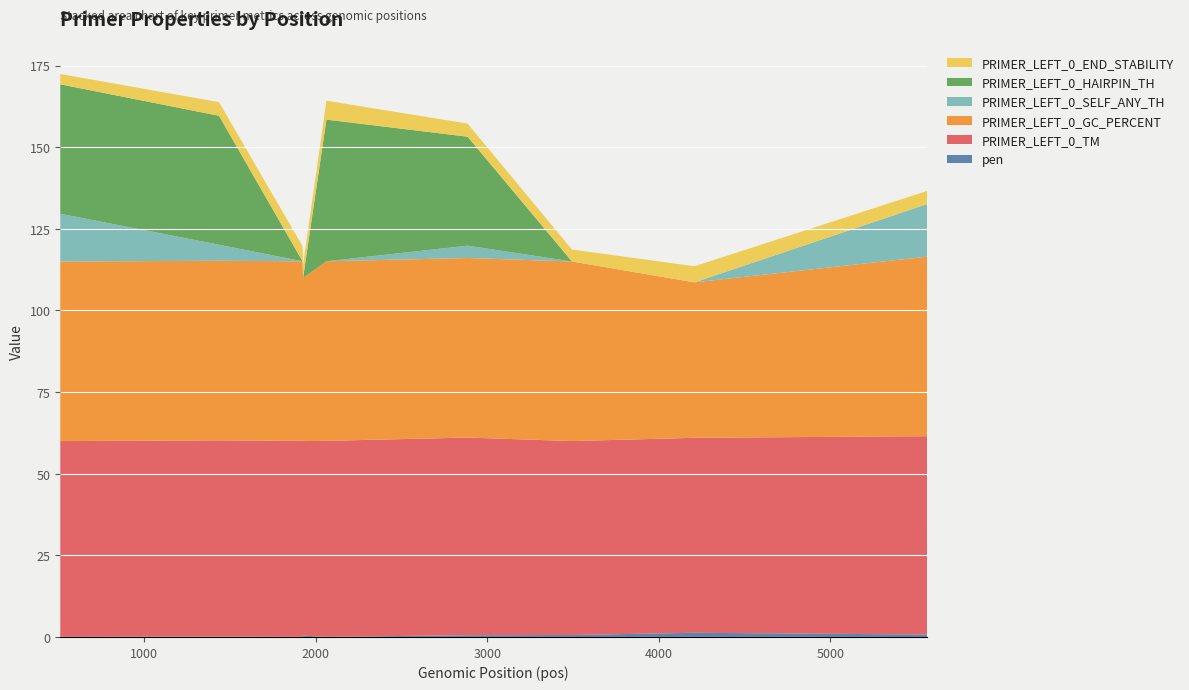

Reading right to left, transcribe all the data shown in this chart.

pen: 0.7	1.3	0.6	0.5	0.0	0.4	0.0	0.1	0.0
PRIMER_LEFT_0_TM: 60.7	59.7	59.4	60.5	60.0	59.6	60.0	60.1	60.0
PRIMER_LEFT_0_GC_PERCENT: 55.0	47.6	55.0	55.0	55.0	50.0	55.0	55.0	55.0
PRIMER_LEFT_0_SELF_ANY_TH: 16.1	0.0	0.0	3.8	0.0	0.0	0.0	4.9	14.6
PRIMER_LEFT_0_HAIRPIN_TH: 0.0	0.0	0.0	33.4	43.4	0.0	0.0	39.5	39.6
PRIMER_LEFT_0_END_STABILITY: 4.0	4.9	3.7	4.0	5.8	4.0	4.6	4.2	3.2